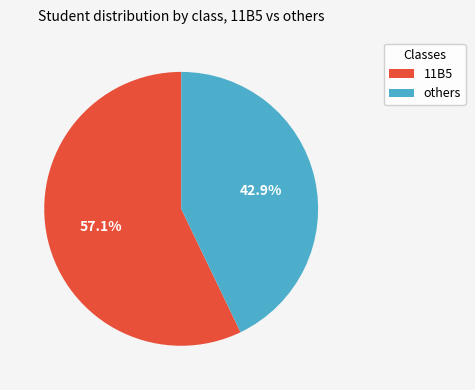

Does any single category account for the majority?

Yes